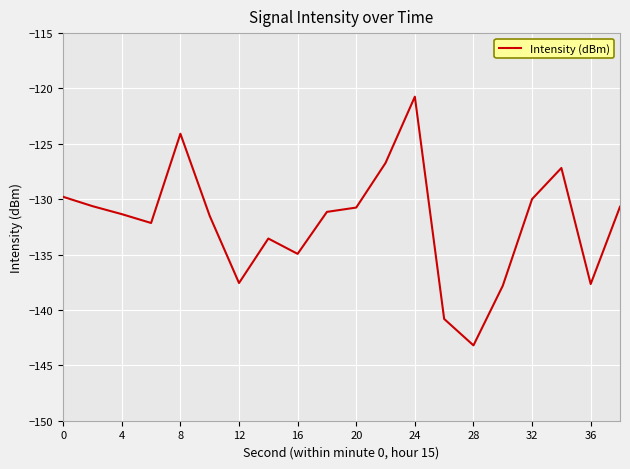

What is the maximum value shown in the chart?

-120.7